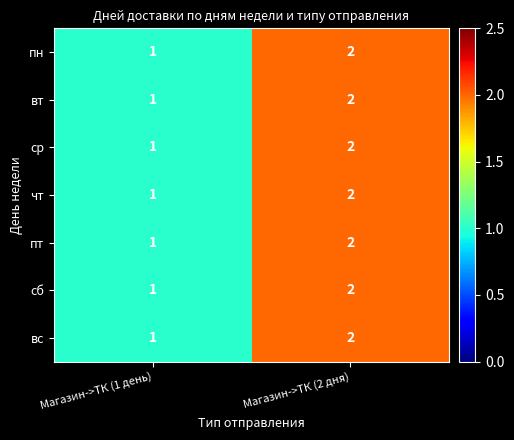

What is the sum of the вт values at Магазин->ТК (2 дня) and Магазин->ТК (1 день)?

3